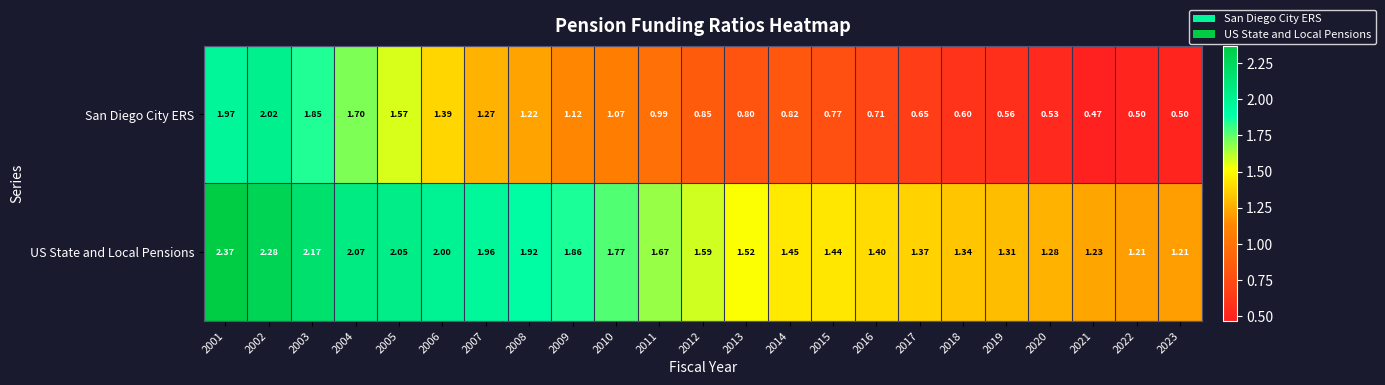

Which series changed the most between 2018 and 2021?

San Diego City ERS